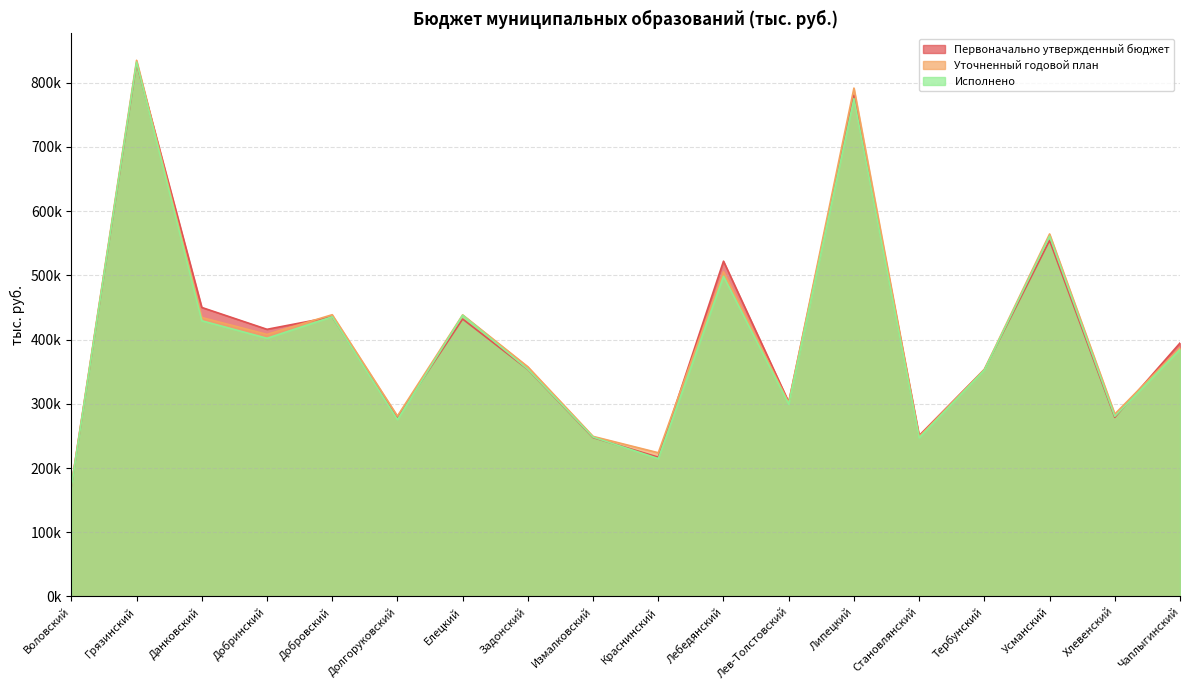

At which category does Первоначально утвержденный бюджет reach its first local peak?

Грязинский